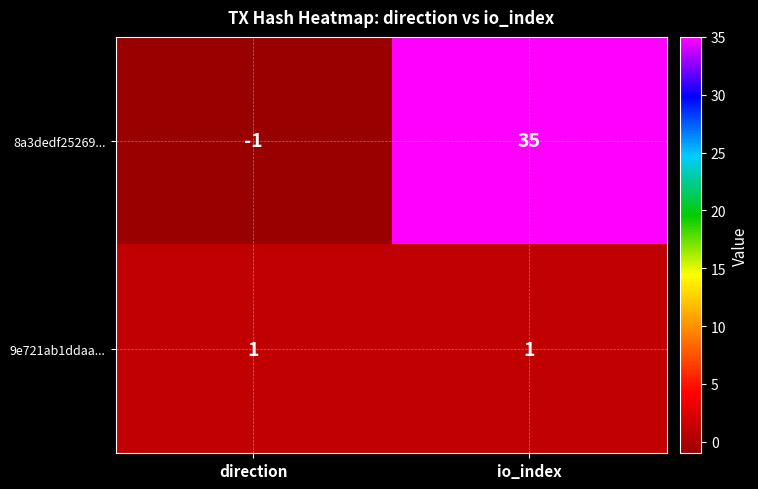

Reading left to right, list all the values displayed in this chart.

8a3dedf25269...: -1	35
9e721ab1ddaa...: 1	1